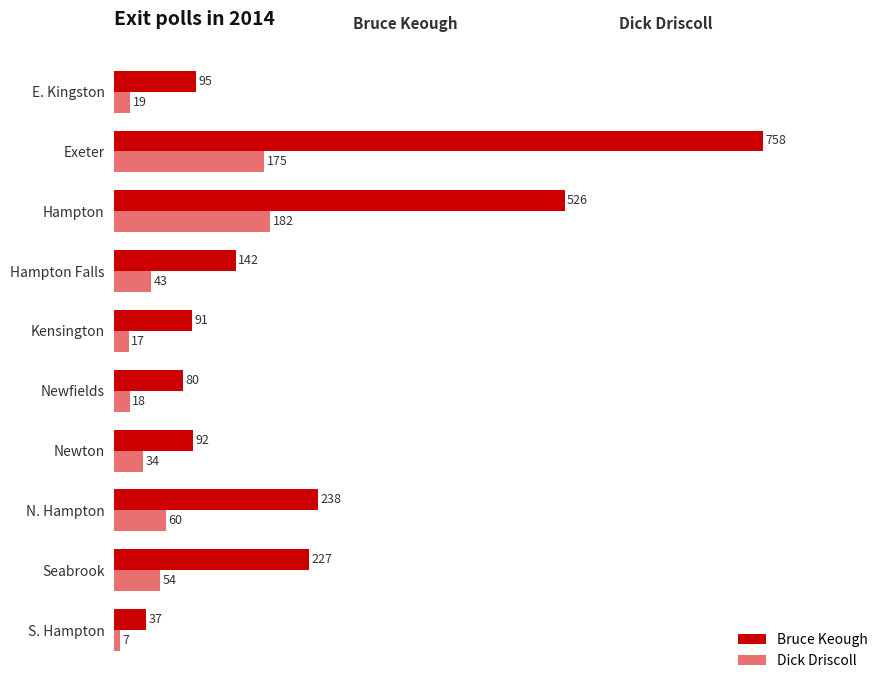

List the series in order of their overall mean, lowest first.

Dick Driscoll, Bruce Keough